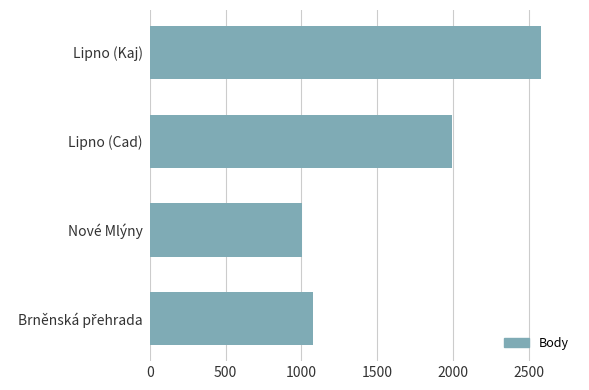

Reading top to bottom, what are all the values shown in this chart?

2580	1996	1003	1078